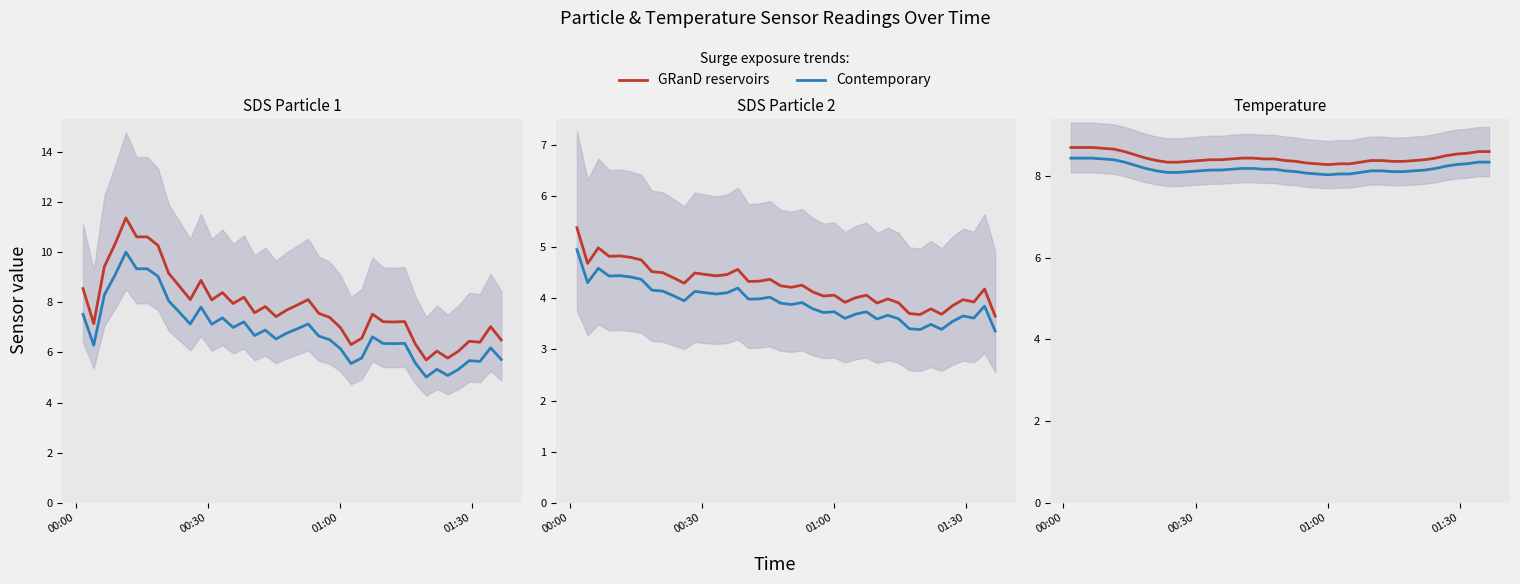

How many categories are shown in the chart?

40